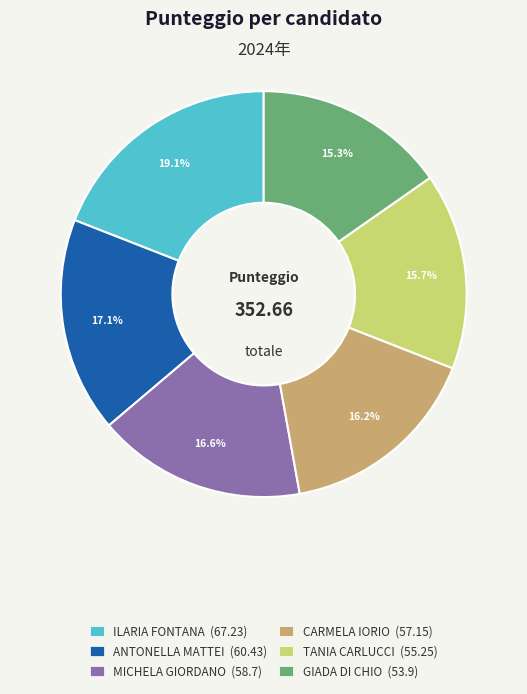

The ANTONELLA MATTEI slice represents 17% of the pie. True or false?

True